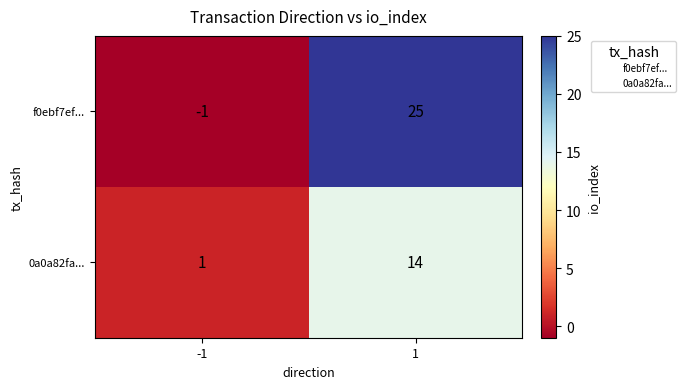

What is the average value of the 0a0a82fa... series?

8